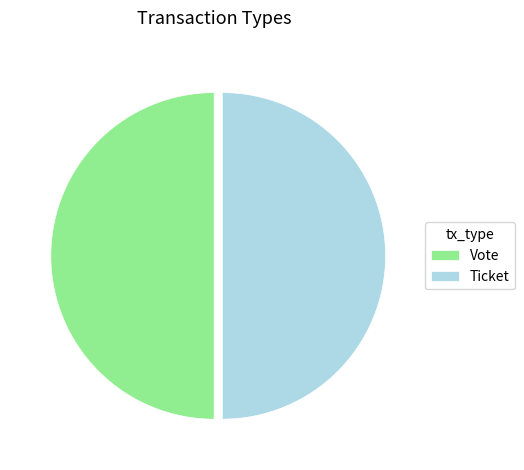

Approximately how many times larger is the value at Ticket compared to Vote?

1.0